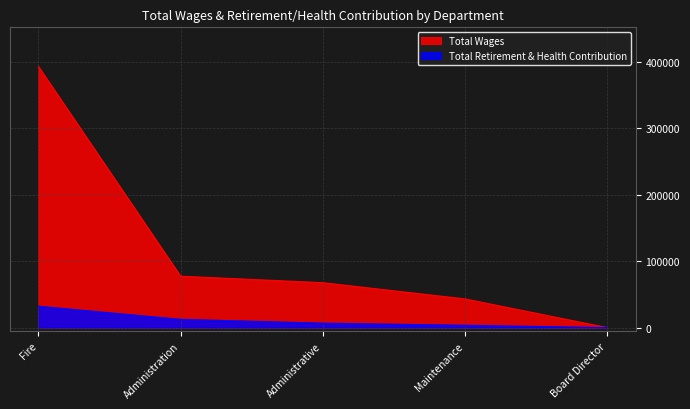

What is the sum of all Total Retirement & Health Contribution values?

54787